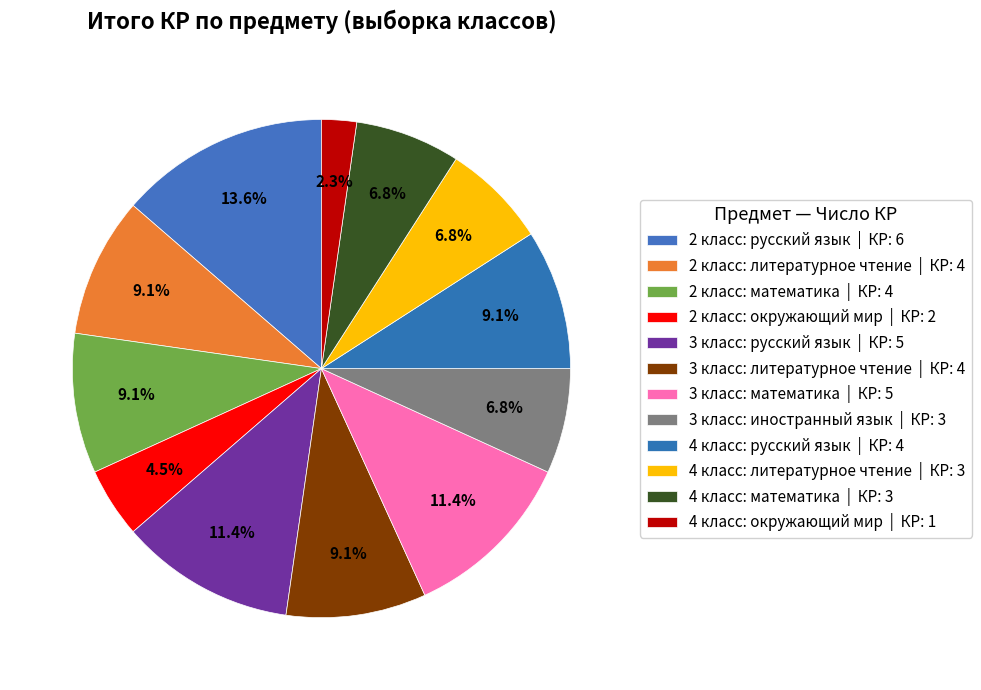

How many slices are in this pie chart?

12